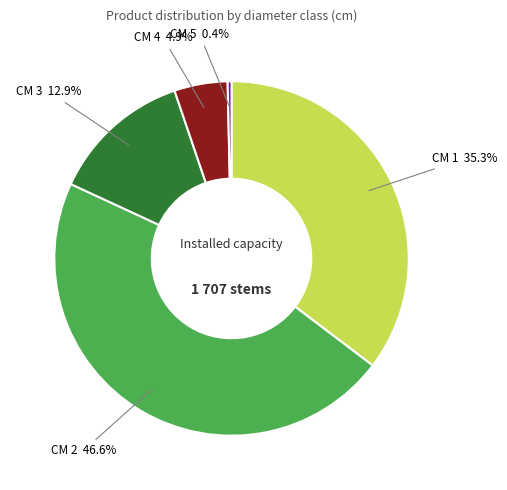

How many slices are in this pie chart?

5